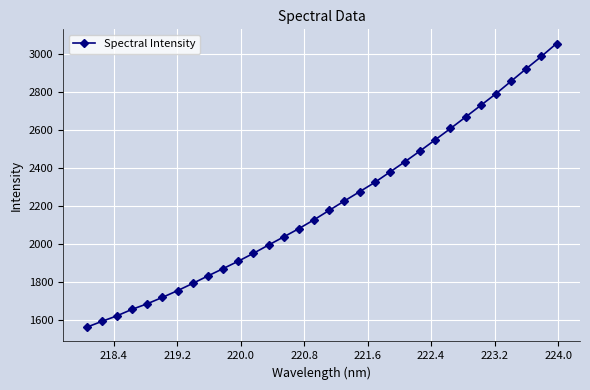

How many data points are less than 2176?

16